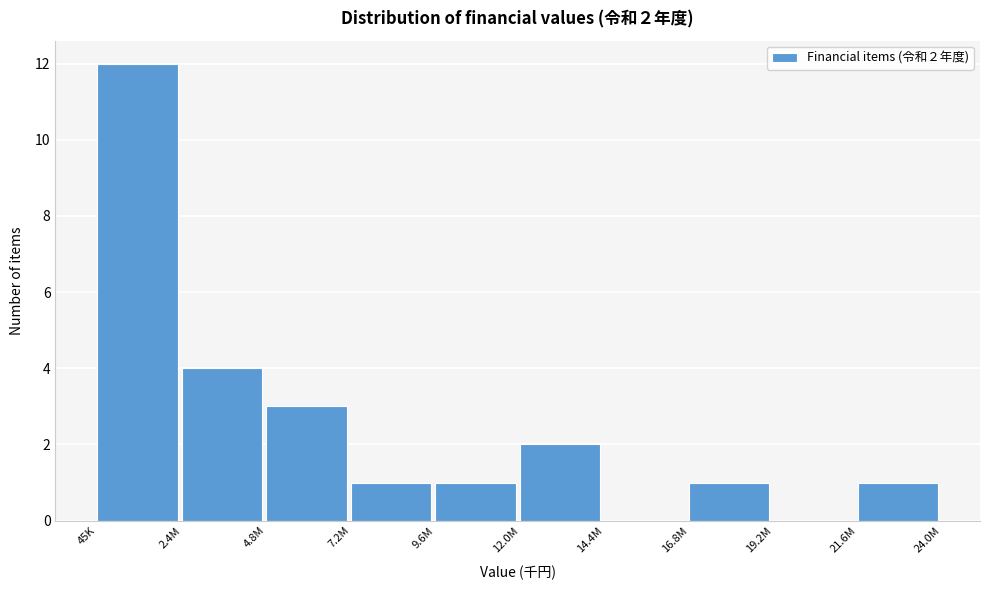

Reading right to left, what are all the values shown in this chart?

21.6M=1	19.2M=0	16.8M=1	14.4M=0	12.0M=2	9.6M=1	7.2M=1	4.8M=3	2.4M=4	45K=12